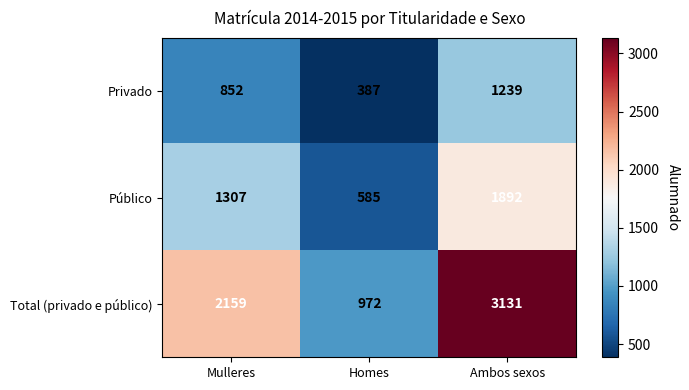

What is the smallest value displayed?

387